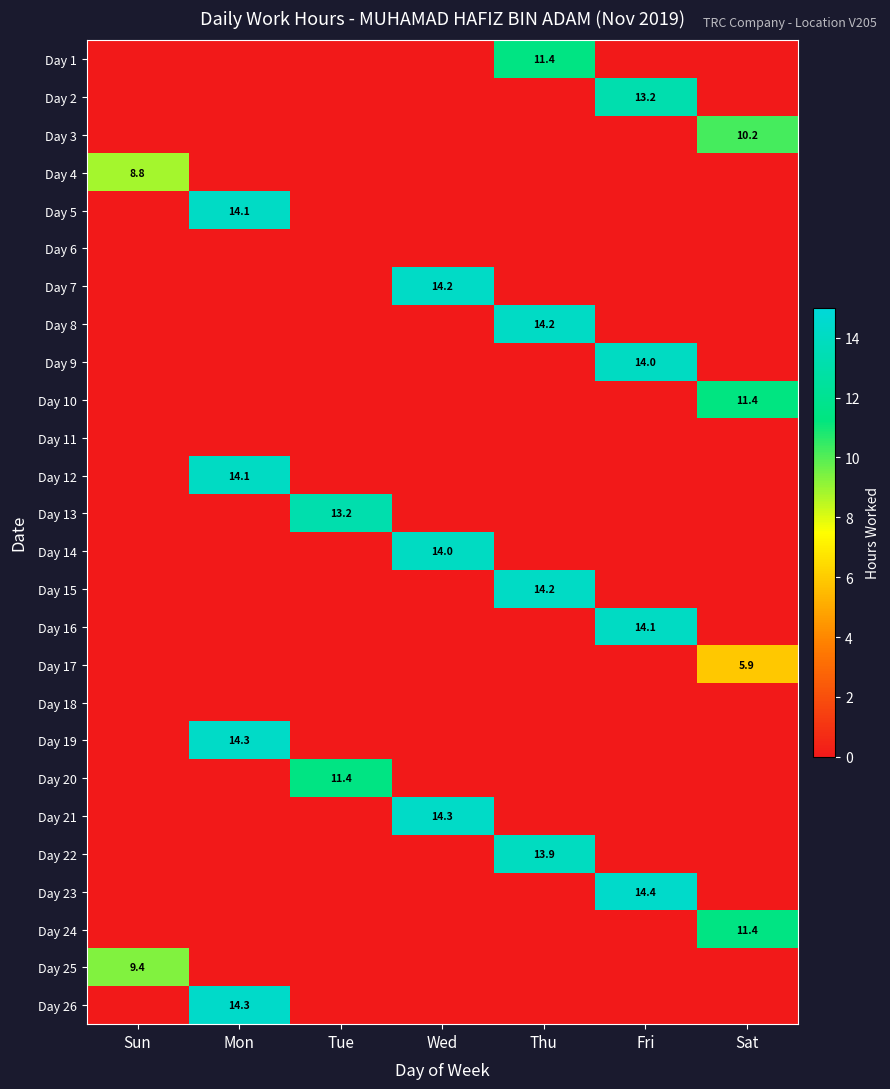

Is it true that Day 15 equals 25.5 at Thu?

False